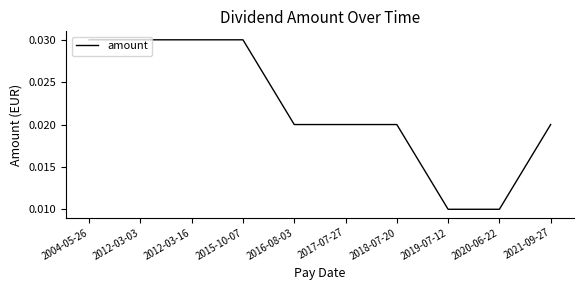

What position from the right is 2018-07-20?

4